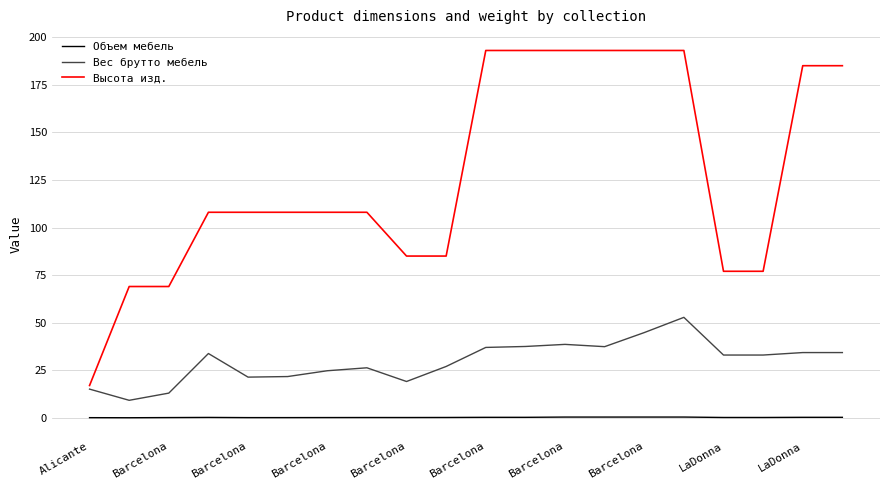

True or false: Объем мебель and Вес брутто мебель cross at least once.

False